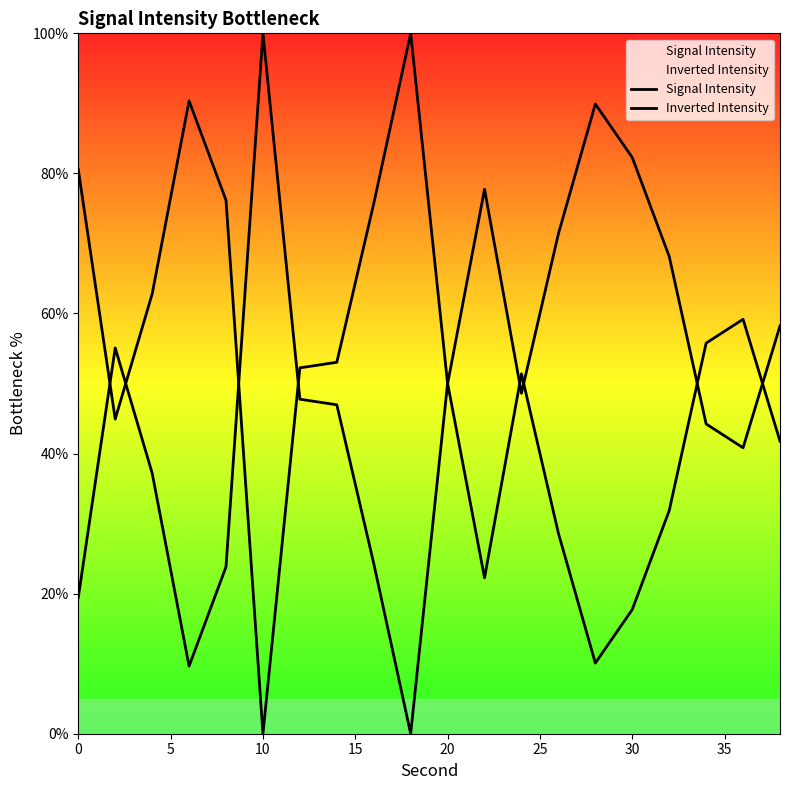

List the series in order of their peak value, lowest first.

Signal Intensity, Inverted Intensity